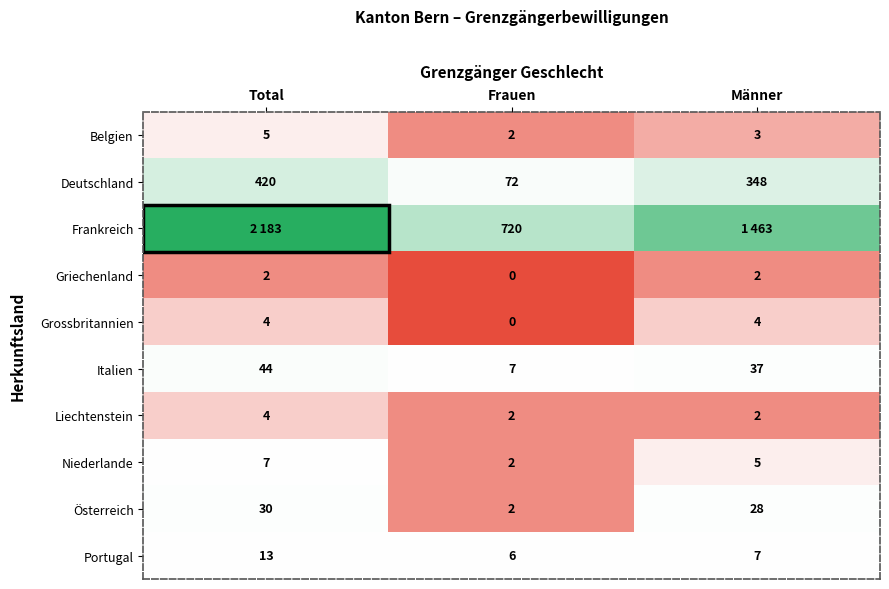

Is it true that Griechenland equals 2 at Total?

True